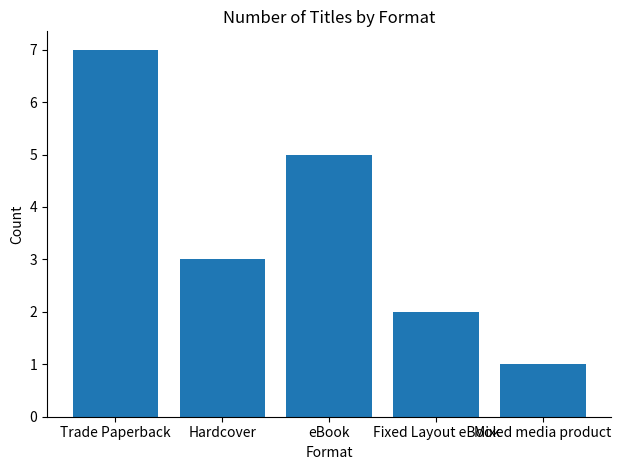

How many distinct data groups are displayed?

1